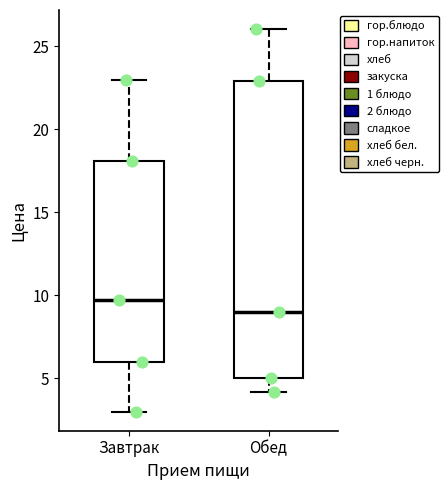

Reading left to right, transcribe this box plot: for each box, give where its median line is, the range the box spans, and where its two whiskers end, as read against the y-axis. The values are not printed on the chart, so give them approximately, as read against the axis.

Завтрак: median 9.5, box 6.0 to 18.0, whiskers 3.0 to 23.0
Обед: median 9.0, box 5.0 to 23.0, whiskers 4.0 to 26.0